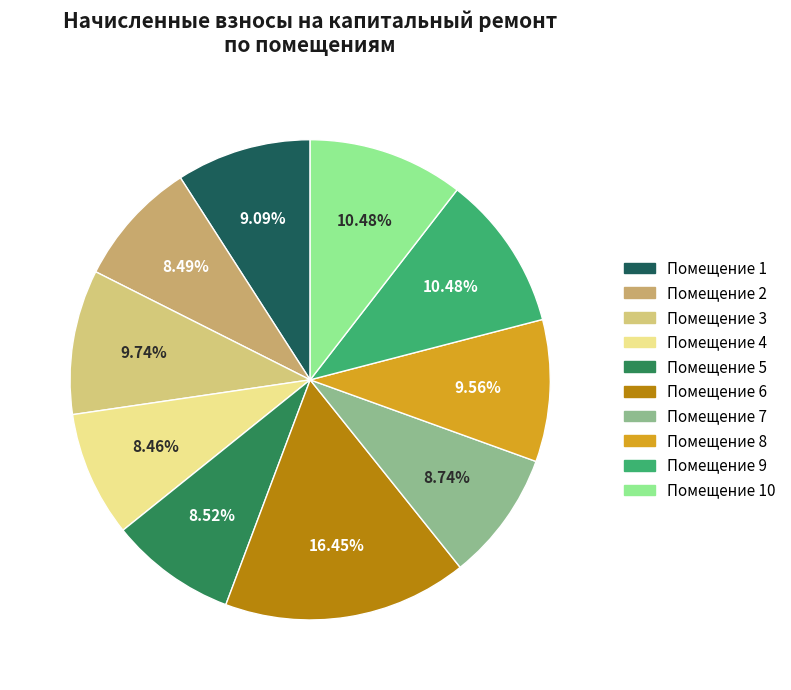

How many slices are in this pie chart?

10